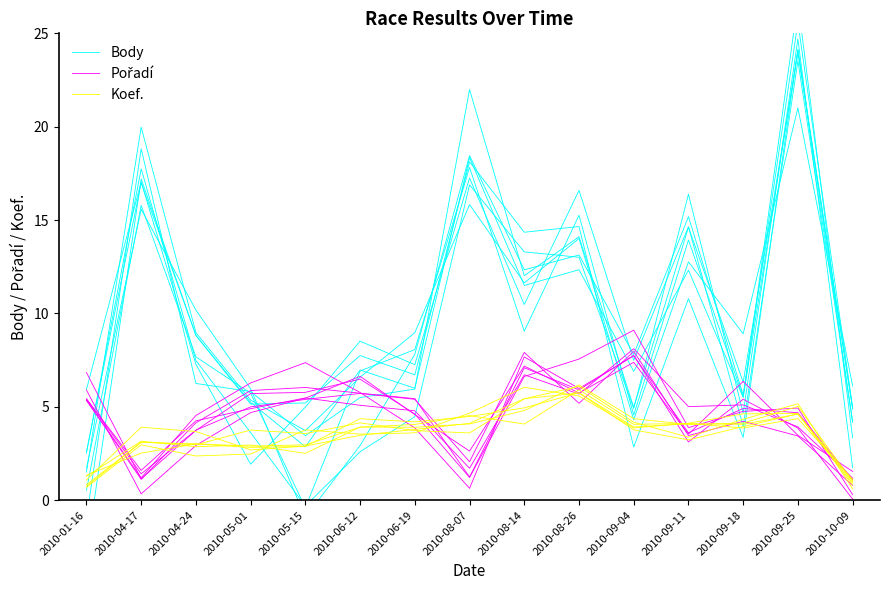

Reading right to left, extract all data points from this chart.

Body: 5.0	25.6	5.6	15.2	7.8	13.1	12.3	18.5	7.8	2.9	-0.9	6.0	10.2	15.6	1.7
Pořadí: 0.1	3.9	5.4	3.1	7.8	5.9	7.1	1.2	5.4	5.7	6.0	5.9	4.1	1.1	5.3
Koef.: 1.0	4.6	4.1	4.1	3.9	5.7	4.9	4.5	4.2	4.4	2.9	2.8	3.0	2.5	1.3